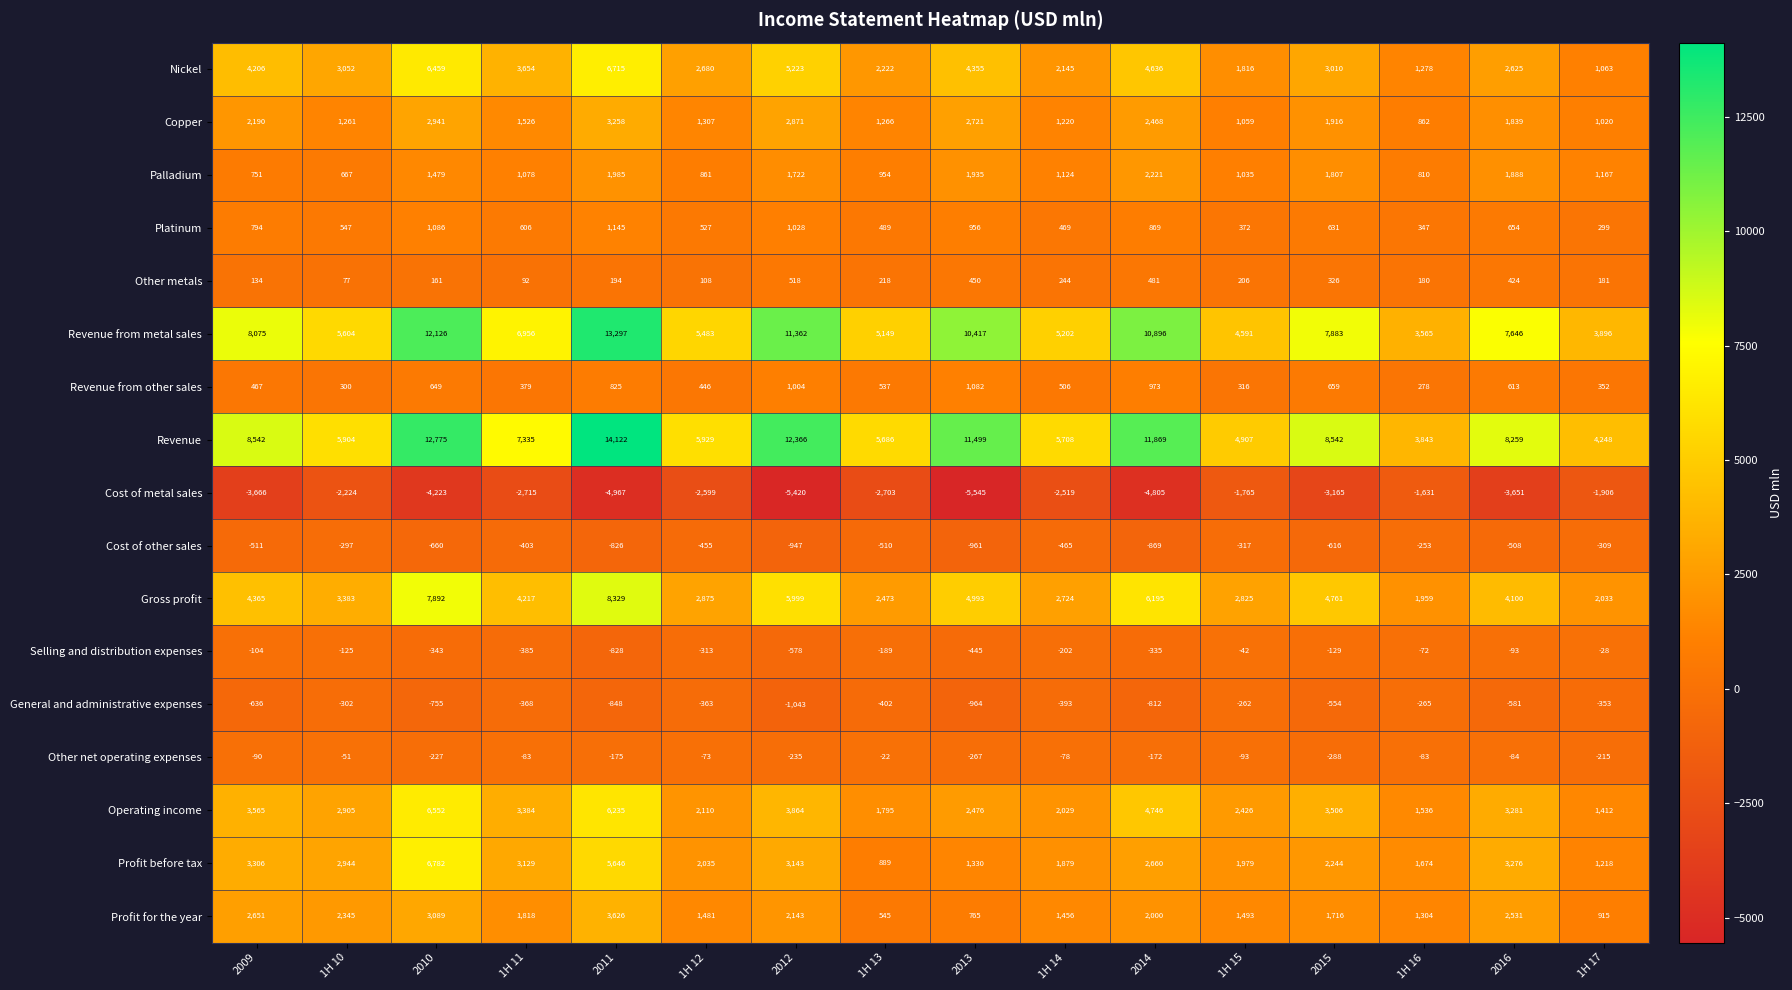

Rank the categories by Cost of metal sales value from highest to lowest.

1H 16, 1H 15, 1H 17, 1H 10, 1H 14, 1H 12, 1H 13, 1H 11, 2015, 2016, 2009, 2010, 2014, 2011, 2012, 2013